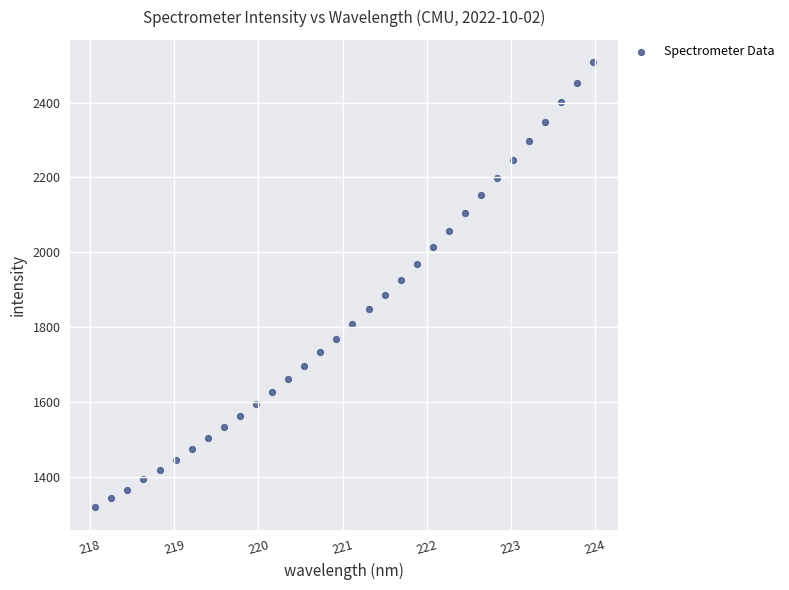

What is the range of Y values (max minus min)?

1190.5